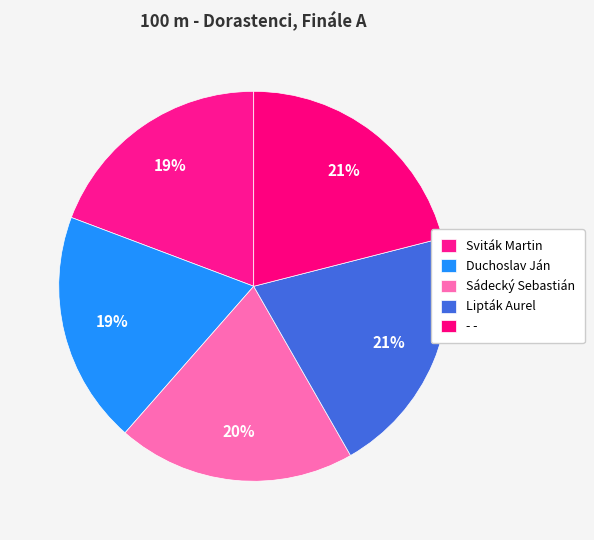

To the nearest percent, what percentage of the pie is Sádecký Sebastián?

20%